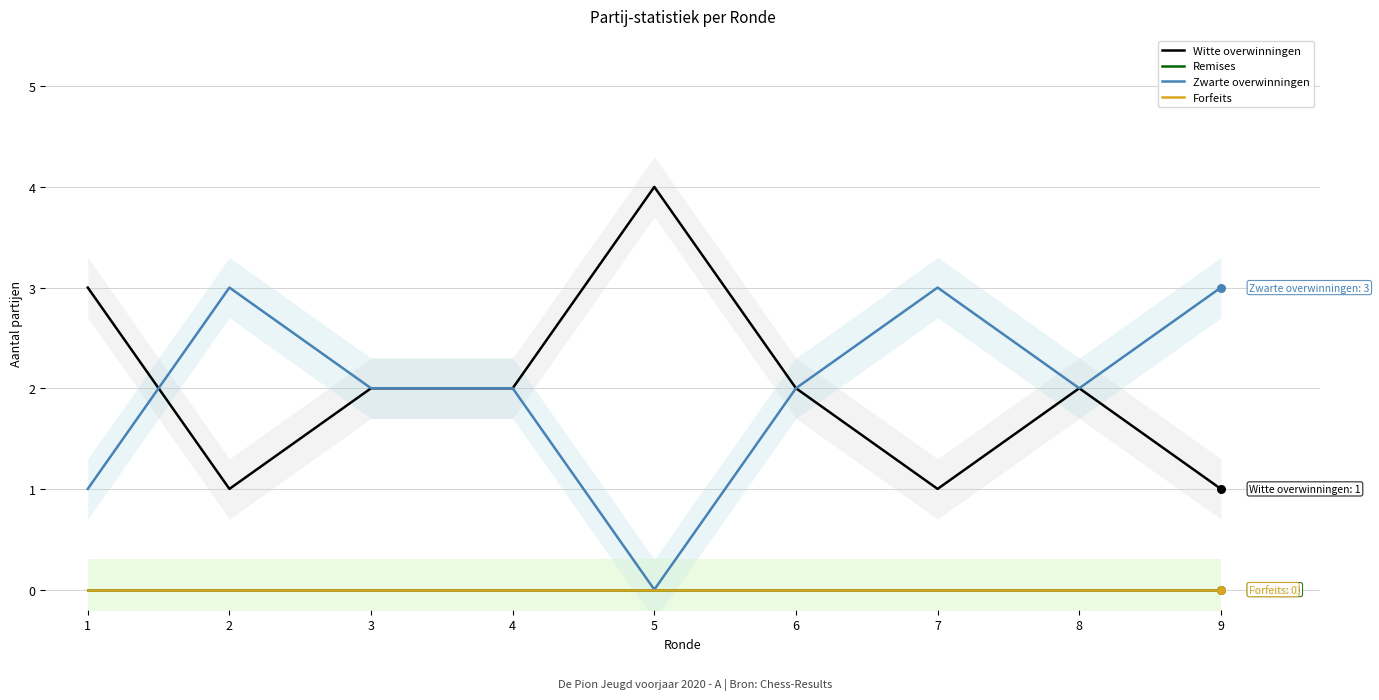

Which series has the largest Y range (max minus min)?

Witte overwinningen